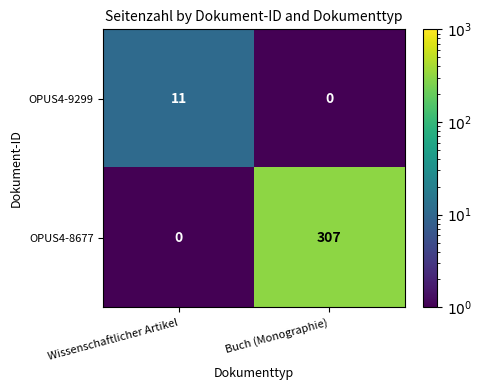

What is the spread (max minus min) of values at Buch (Monographie)?

307